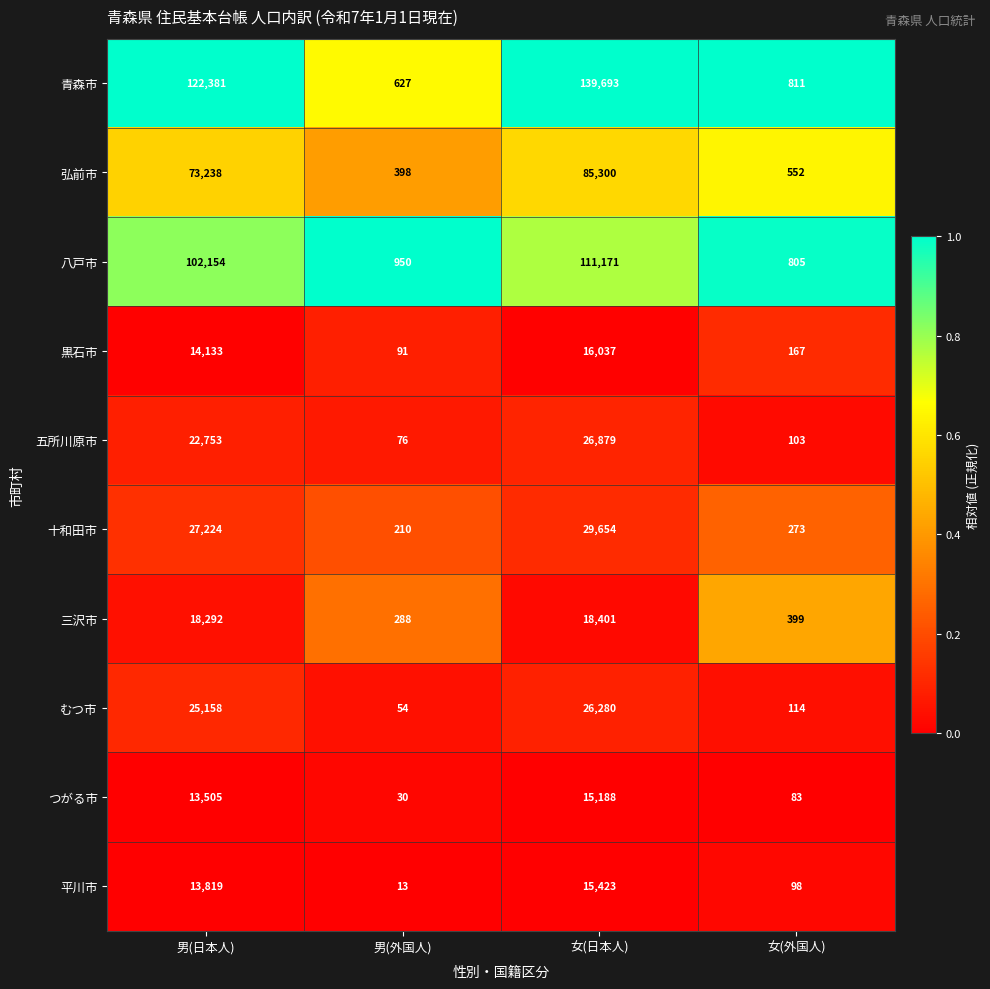

At which label does つがる市 reach its minimum?

男(外国人)